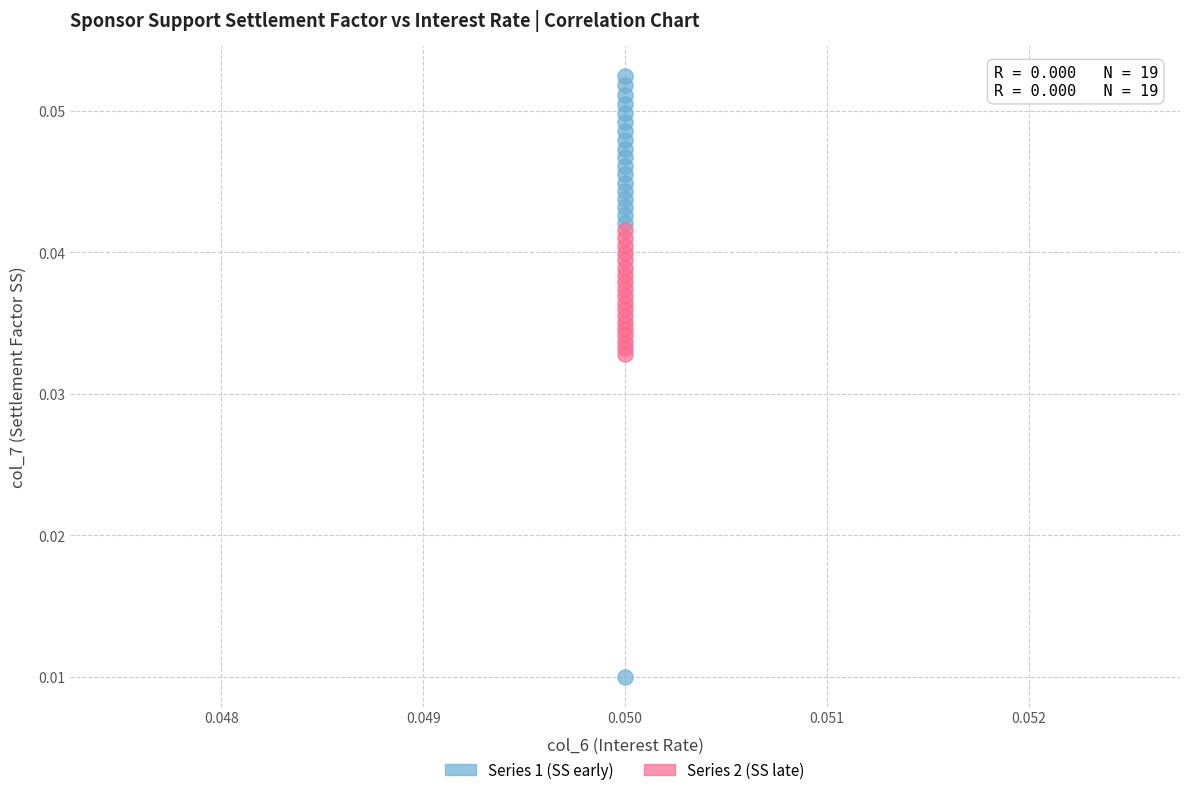

Which series contains the lowest Y value?

Series 1 (SS early)